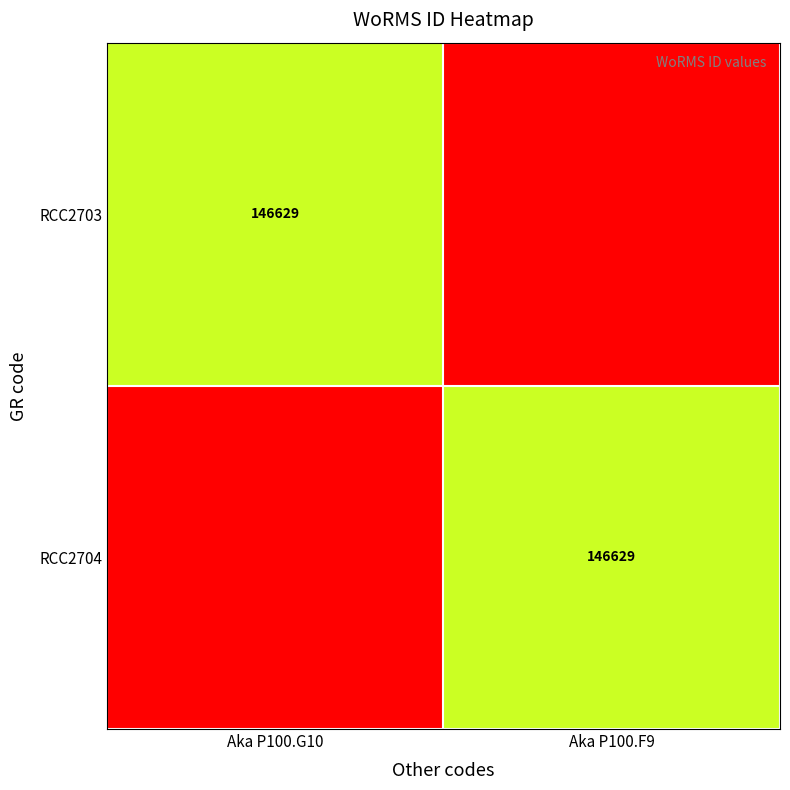

How many series are shown in this chart?

2